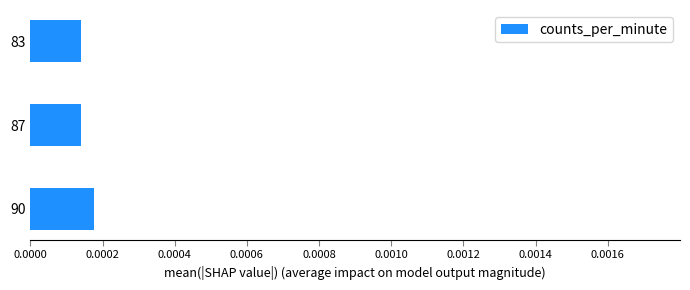

Count the values in the range 0 to 1.

3